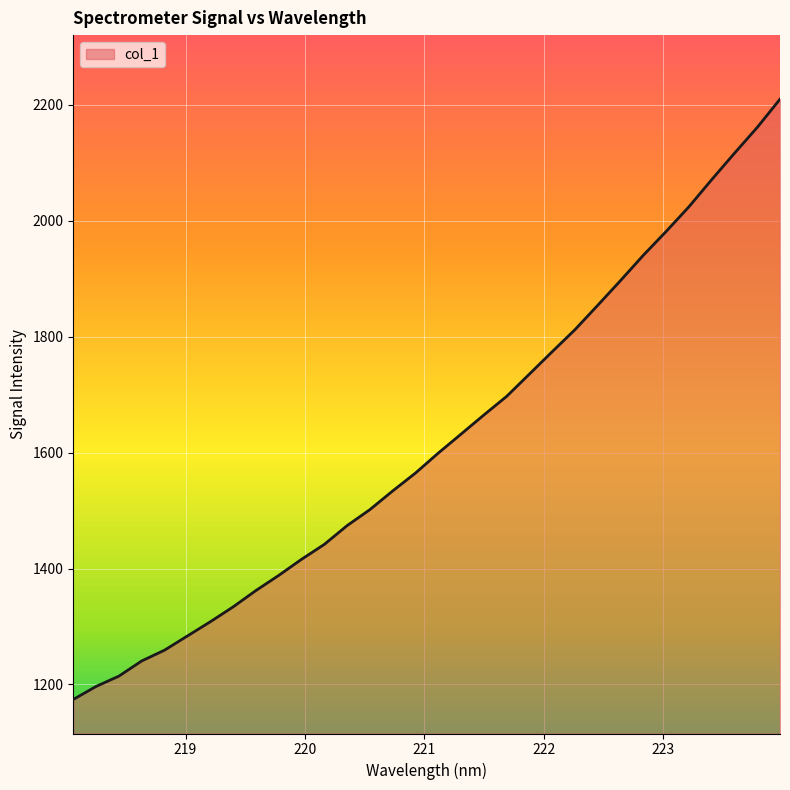

What is the smallest value displayed?

1174.2